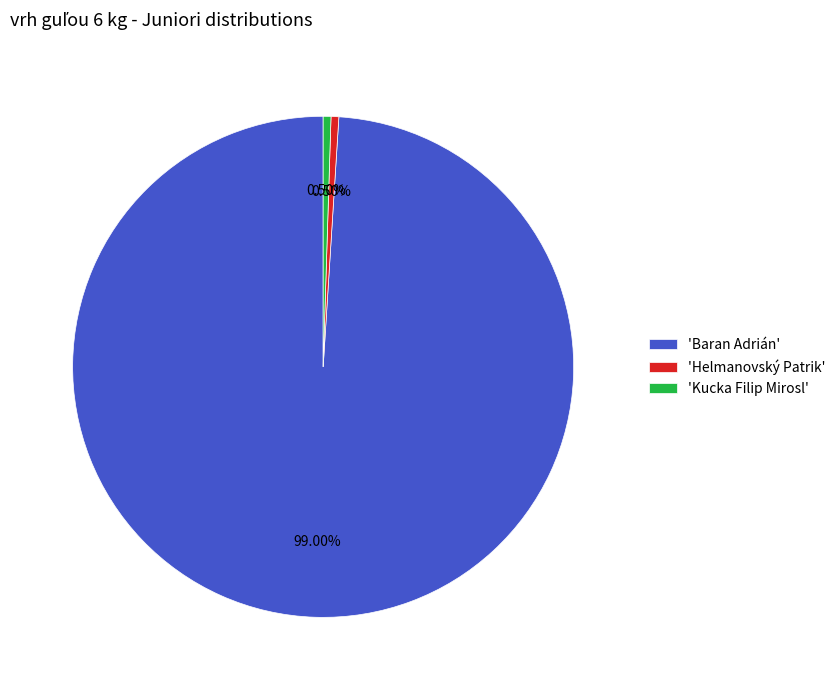

Which category has the biggest portion of the pie?

'Baran Adrián'